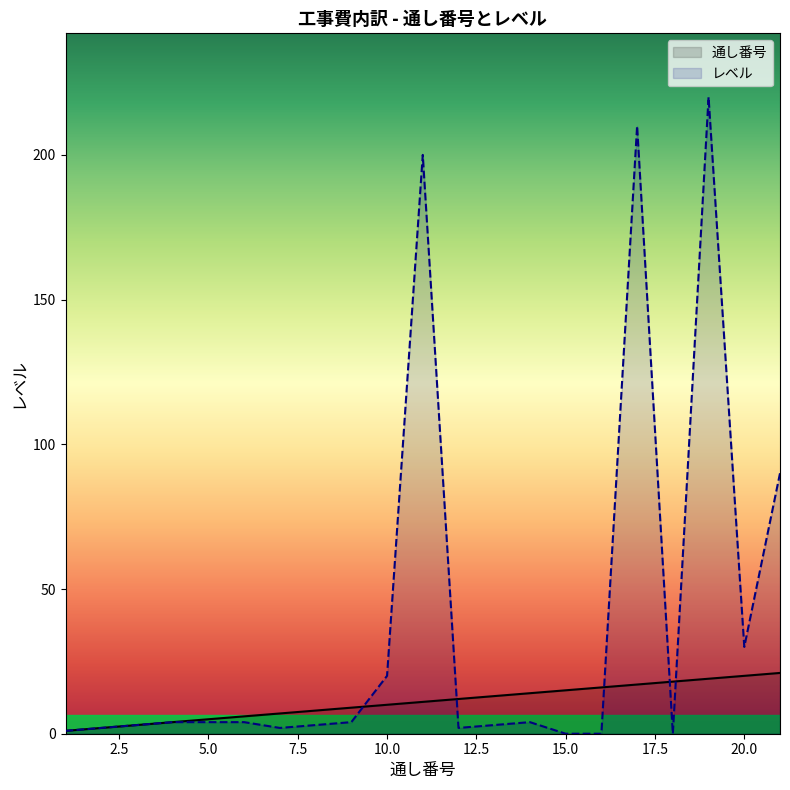

At which label does 通し番号 first exceed 11?

12